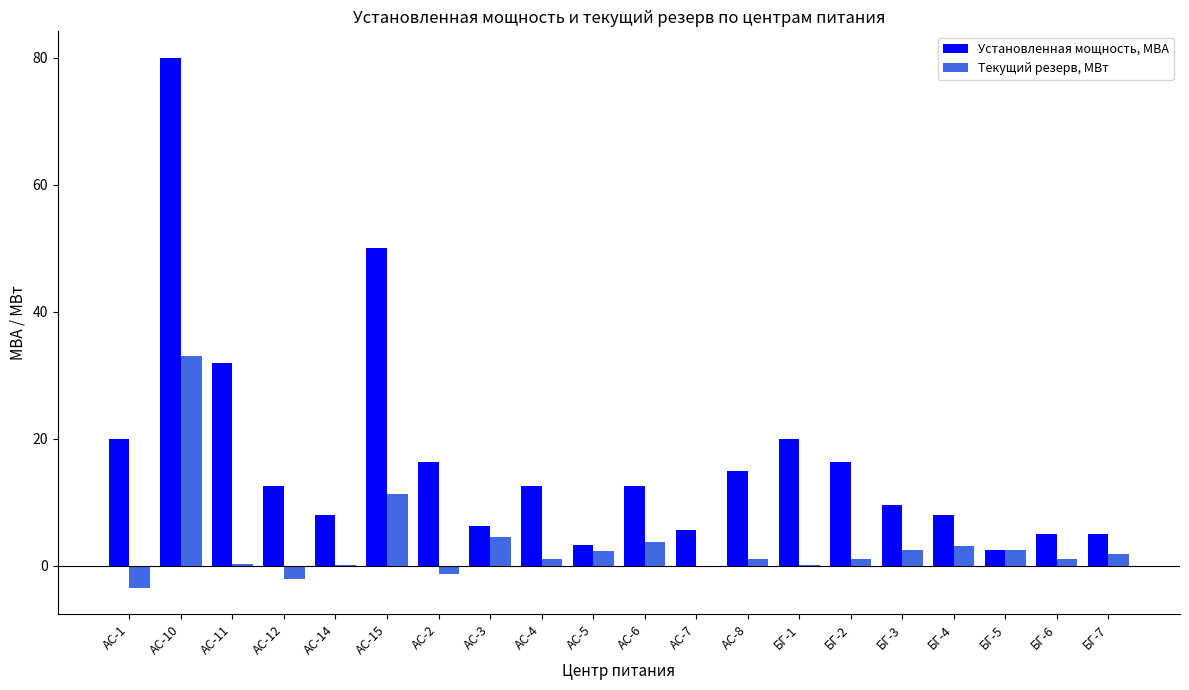

True or false: Текущий резерв, МВт has a value of 6.7 at АС-10.

False